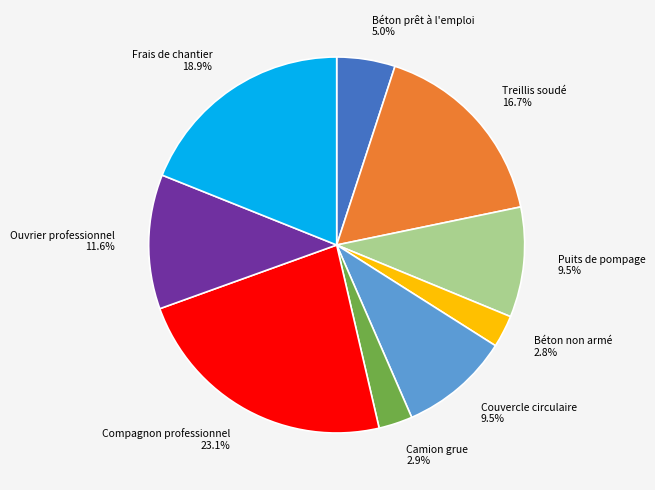

To the nearest percent, what is the combined percentage of Frais de chantier and Camion grue?

22%